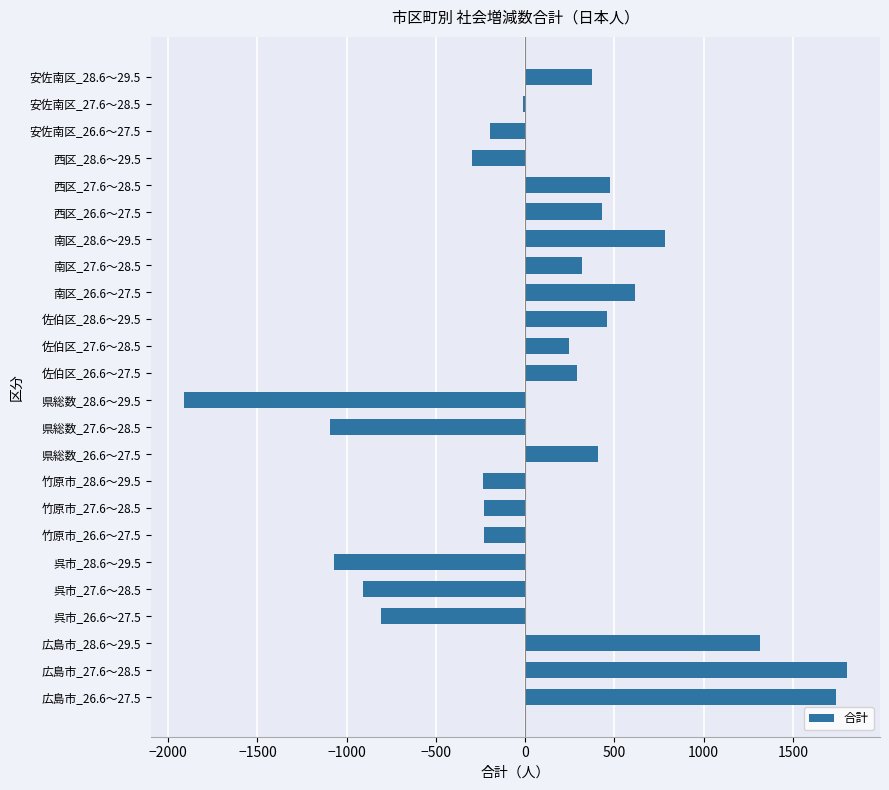

What is the ratio of the value at 広島市_27.6～28.5 to the value at 西区_26.6～27.5?

4.2